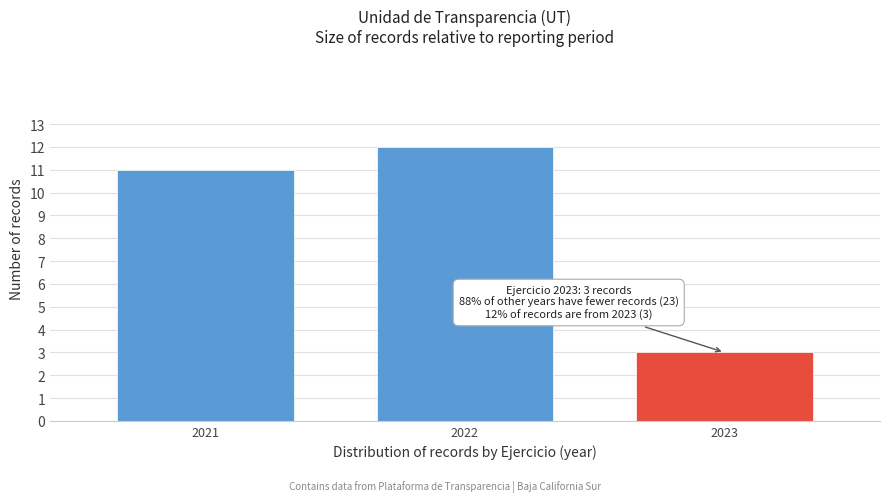

Reading right to left, transcribe all the data shown in this chart.

3	12	11